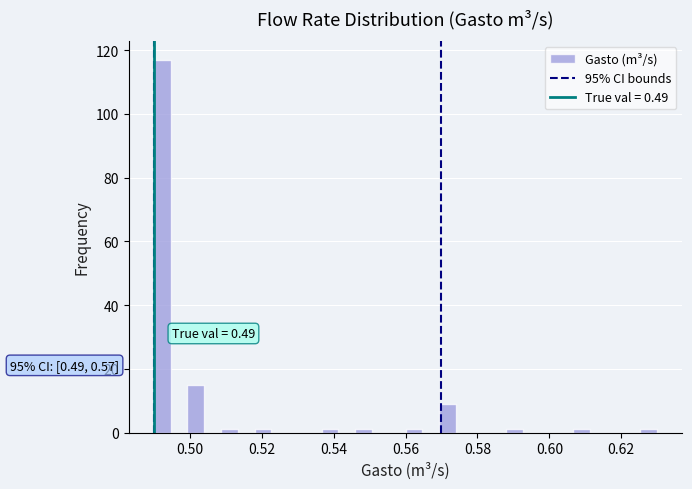

Read against the x-axis, roughly where is the centre of the tallest bar?

0.492